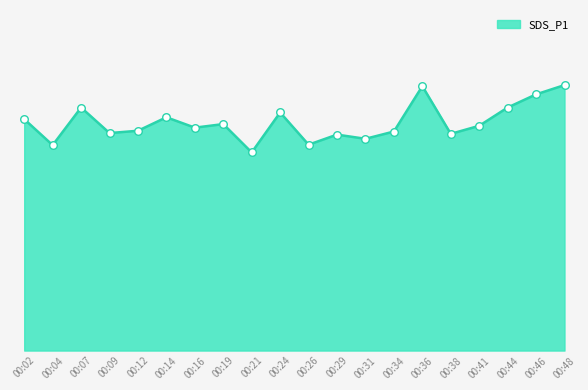

Which has a higher value, 00:02 or 00:24?

00:24